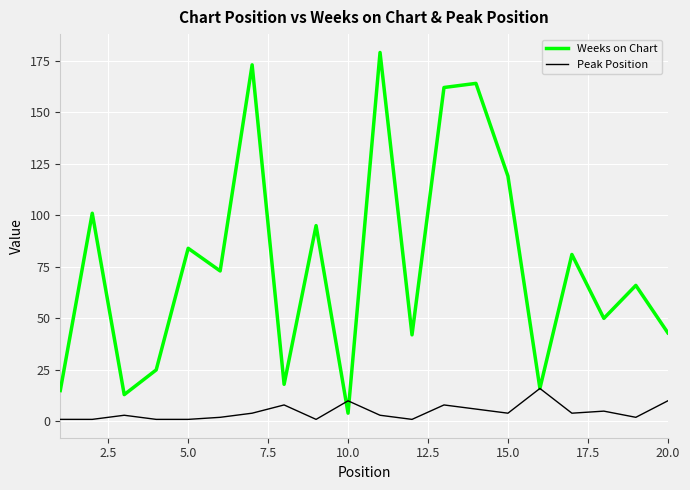

What is the highest value of the Peak Position series?

16